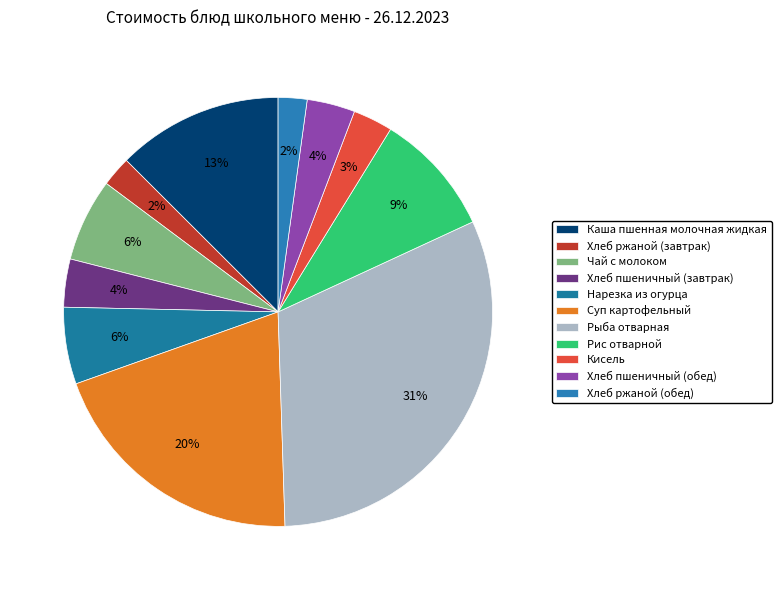

Is there a majority slice in this chart?

No